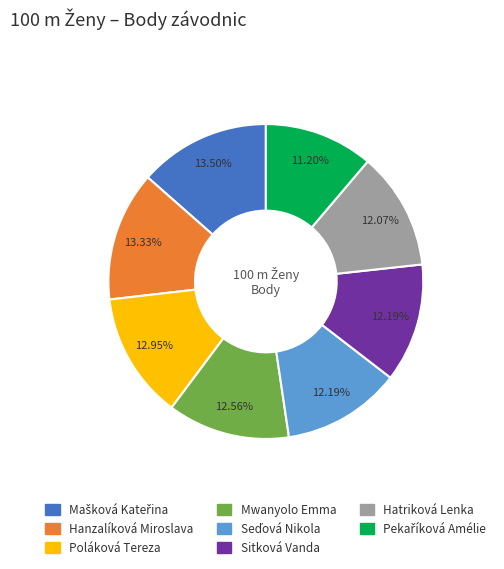

How many segments does this pie chart have?

8